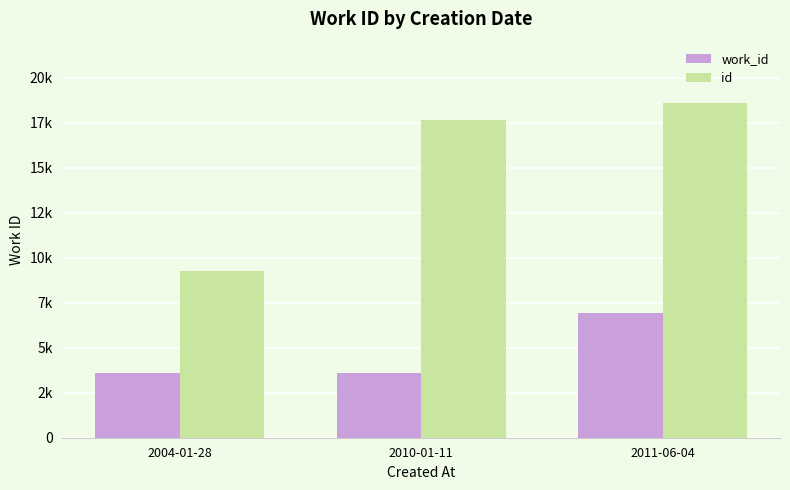

Are the bars horizontal?

No